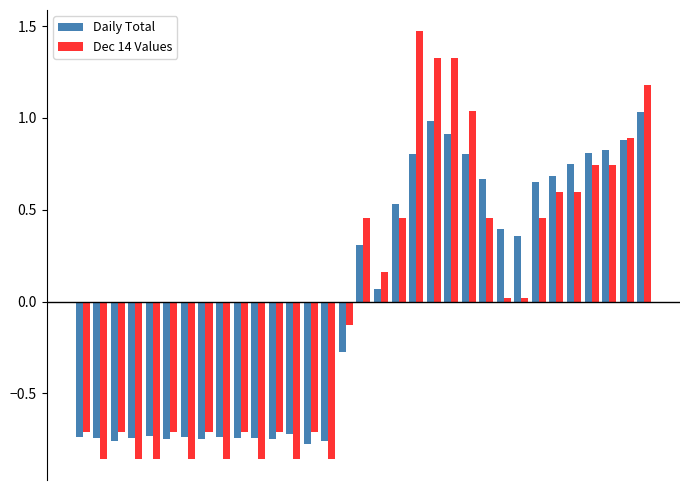

Which series has the largest range (max minus min)?

Dec 14 Values